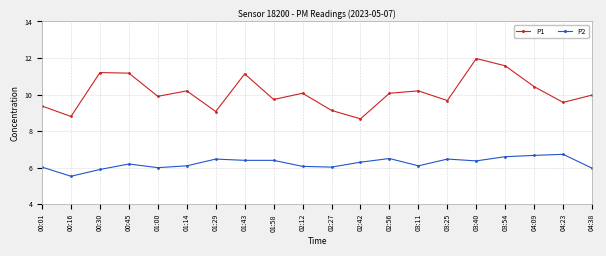

True or false: P1 and P2 intersect in this chart.

False